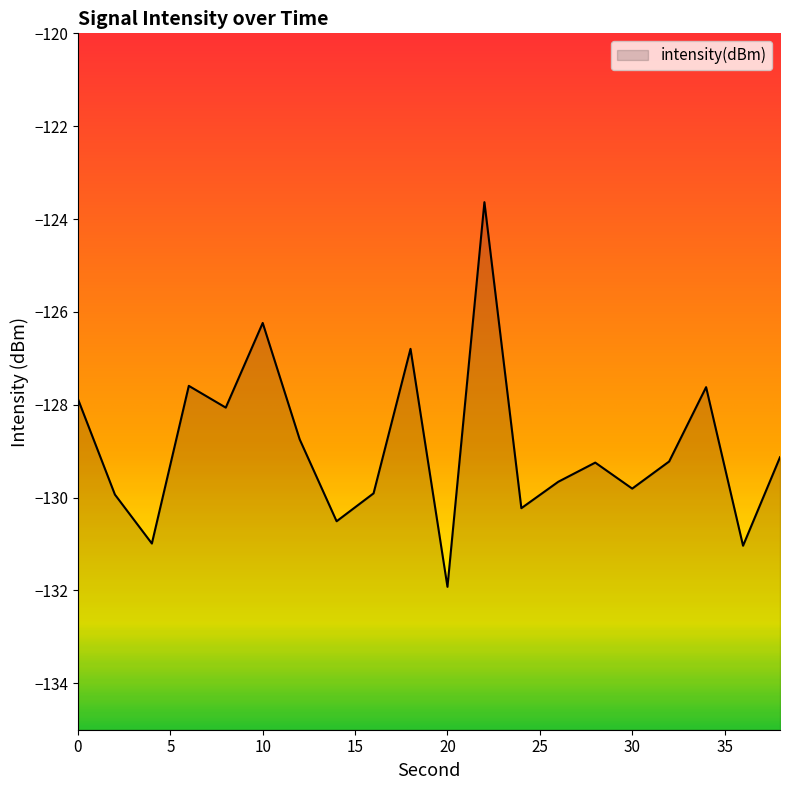

What is the sum of the values at 8 and 14?

-258.6